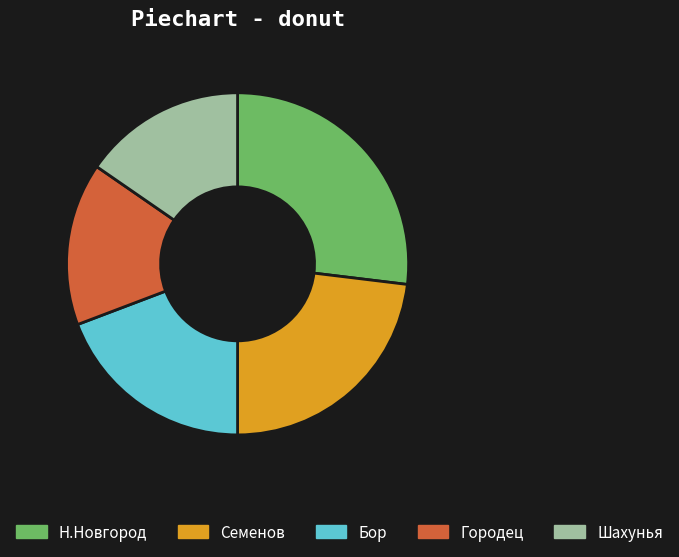

Which has a higher value, Н.Новгород or Бор?

Н.Новгород